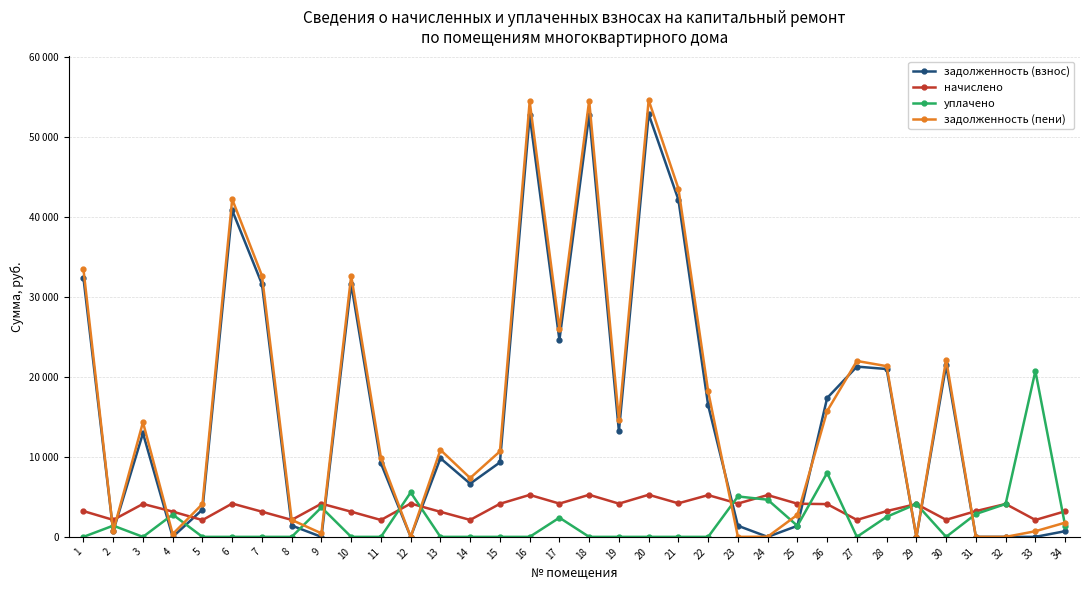

What is the total value across all series at 4?

6304.7